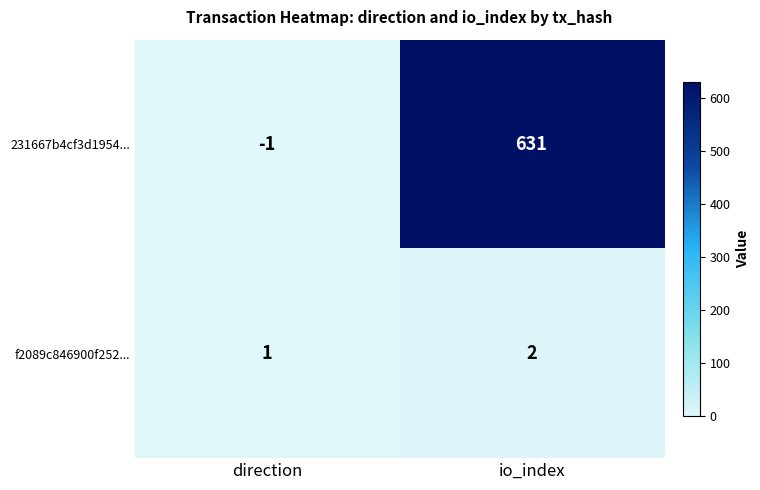

True or false: 231667b4cf3d1954... has a value of 369 at io_index.

False